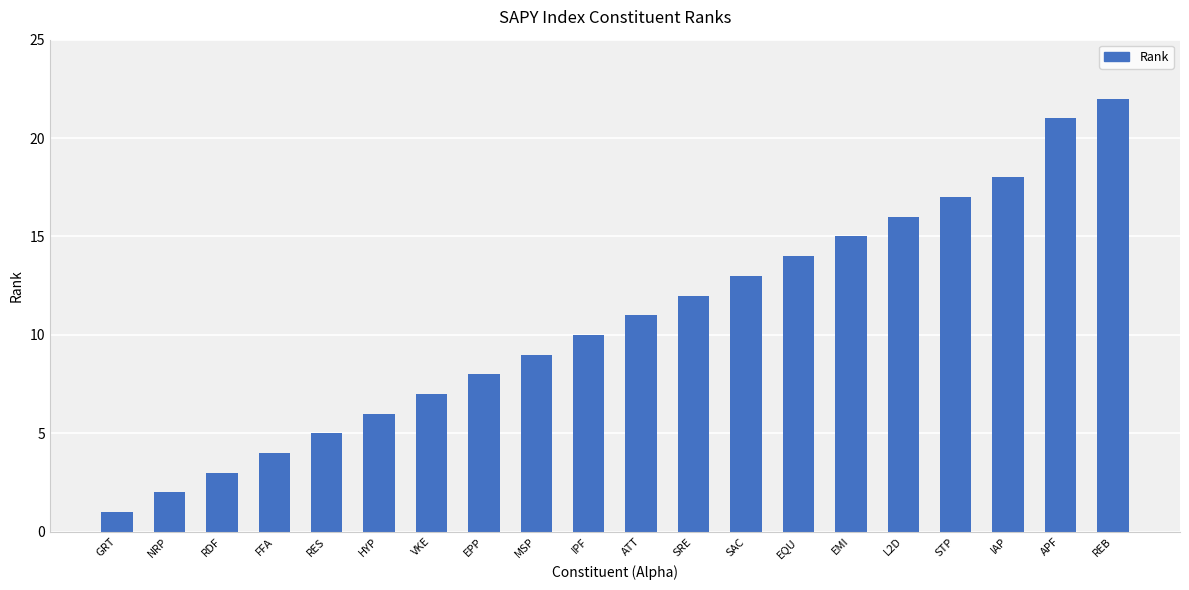

True or false: the data shows 32 at IAP.

False